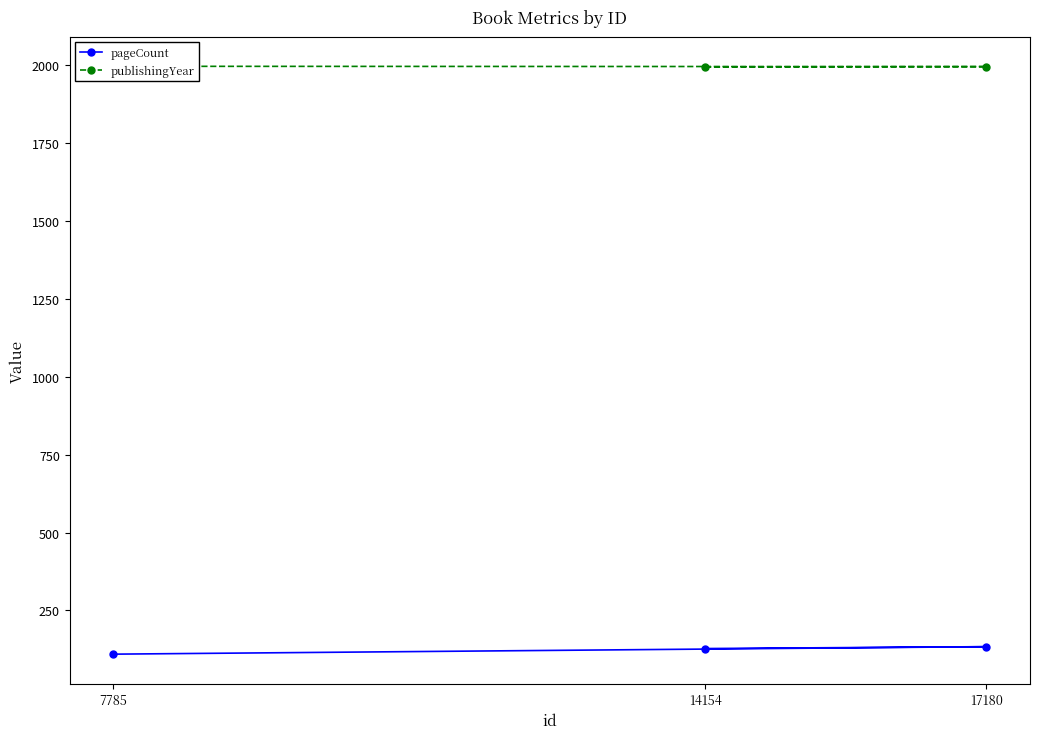

What is the average value of the pageCount series?

124